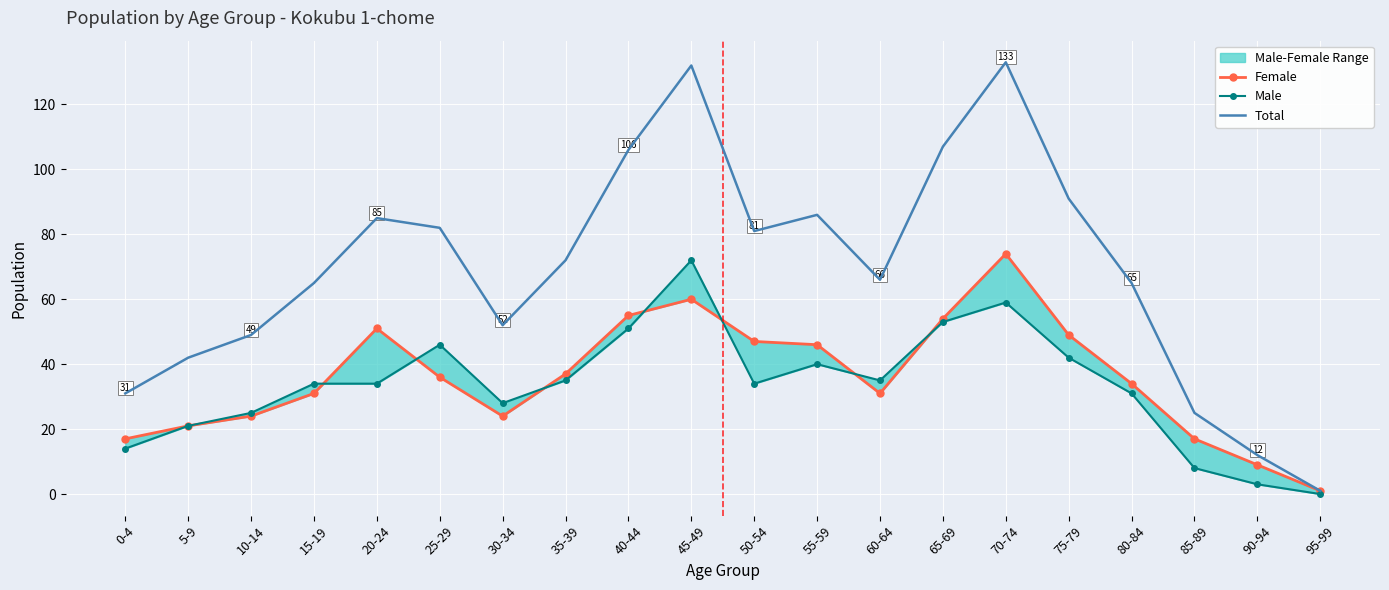

How many lines are shown in the chart?

3